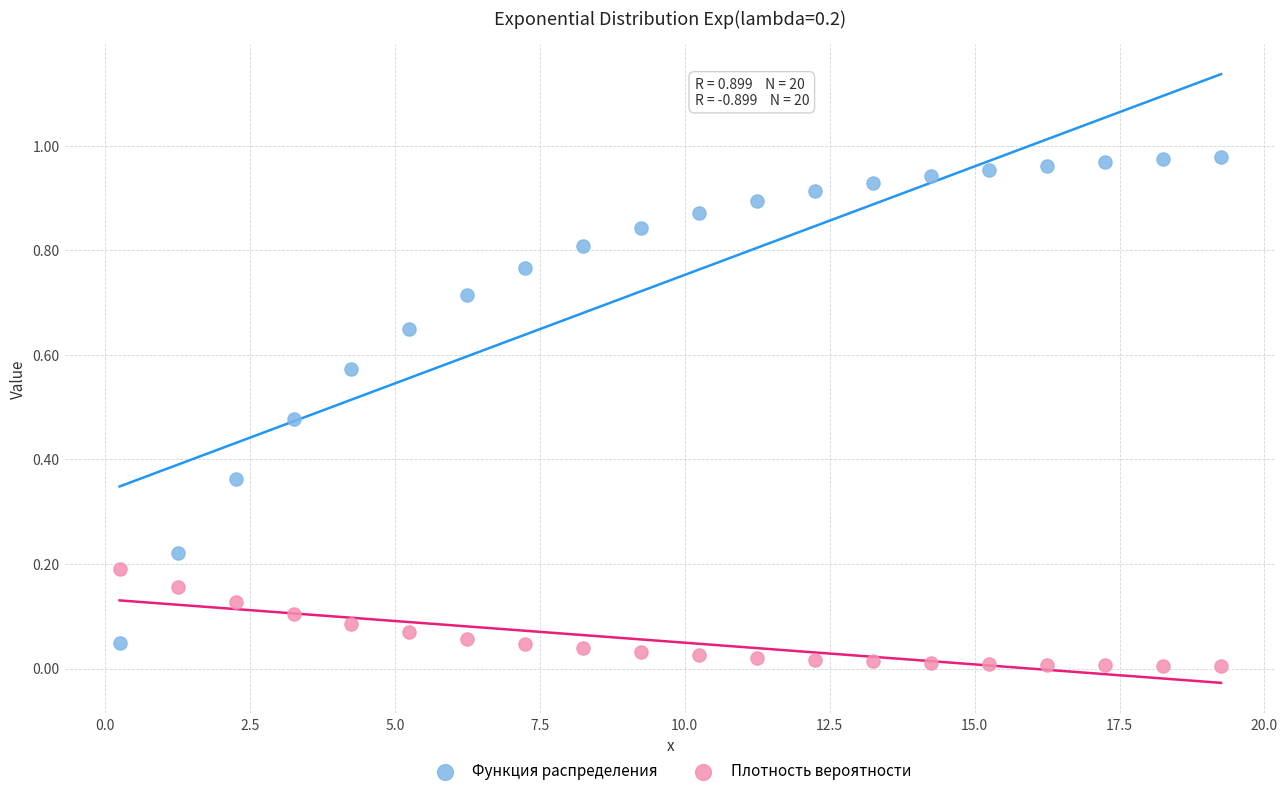

Which series contains the highest Y value?

Функция распределения